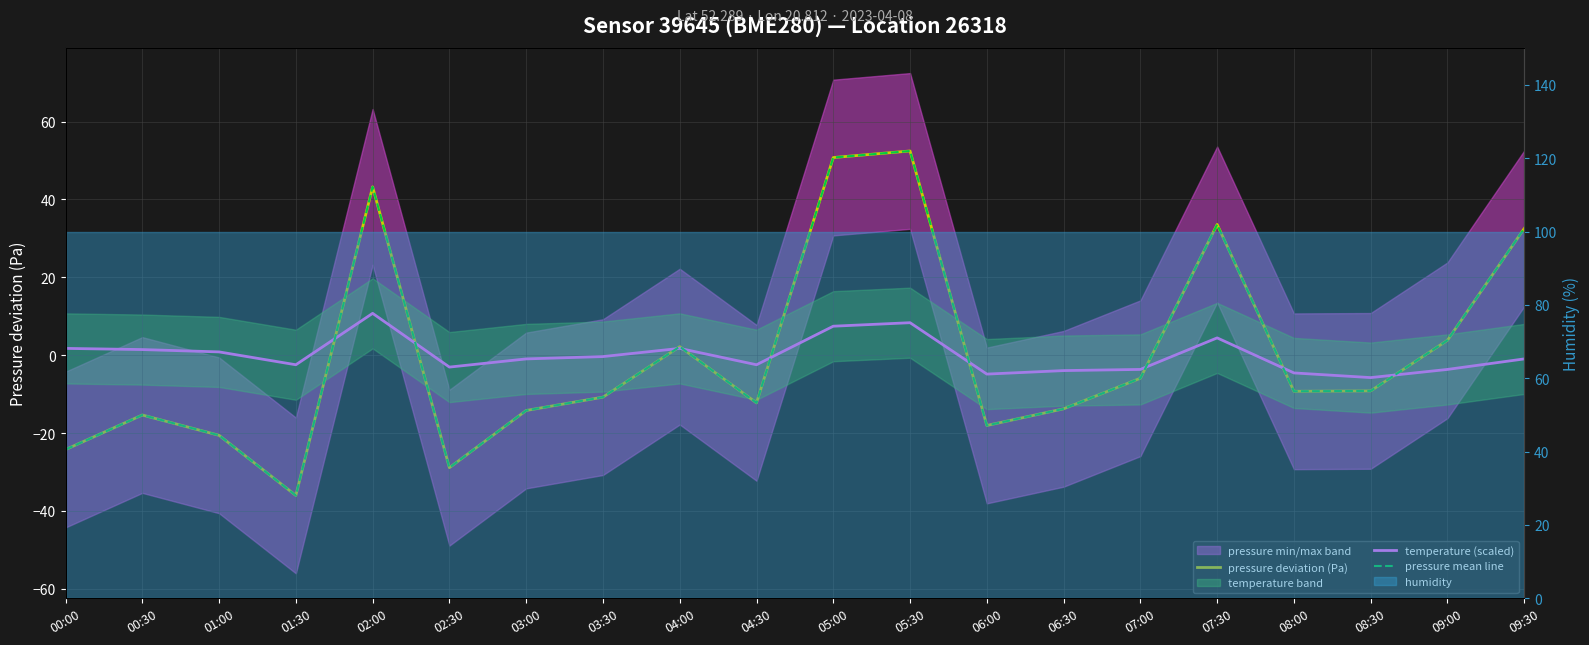

How many interior local valleys does the pressure mean line series have?

5